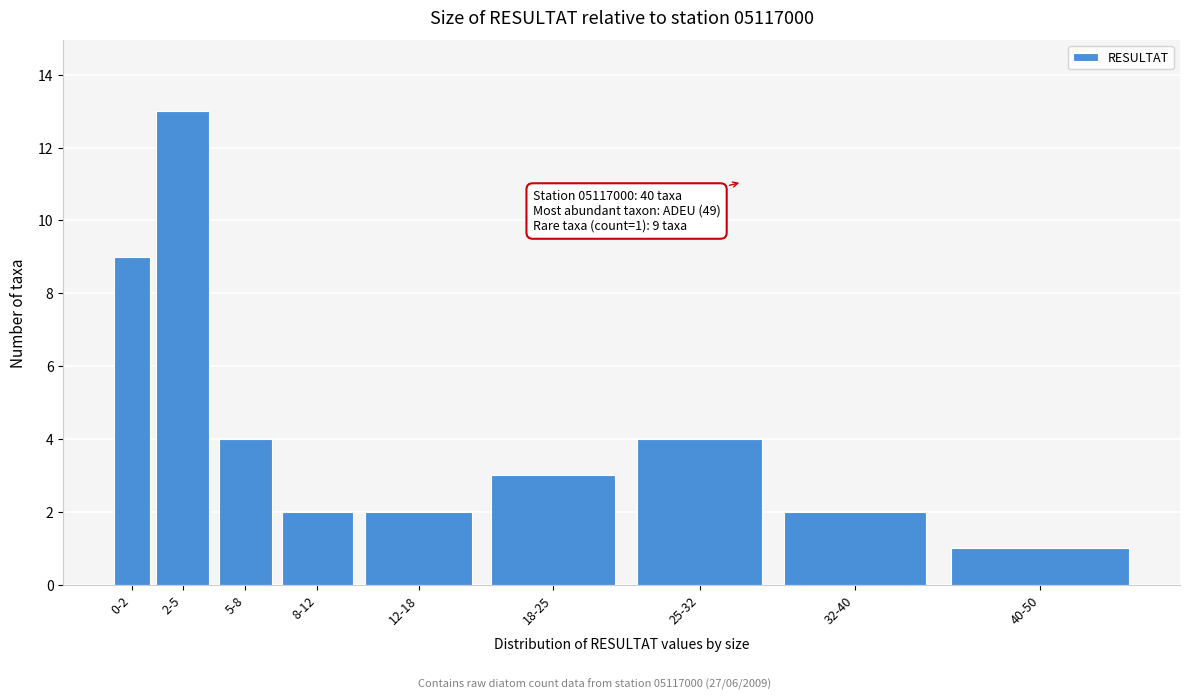

Reading right to left, transcribe all the data shown in this chart.

40-50=1	32-40=2	25-32=4	18-25=3	12-18=2	8-12=2	5-8=4	2-5=13	0-2=9